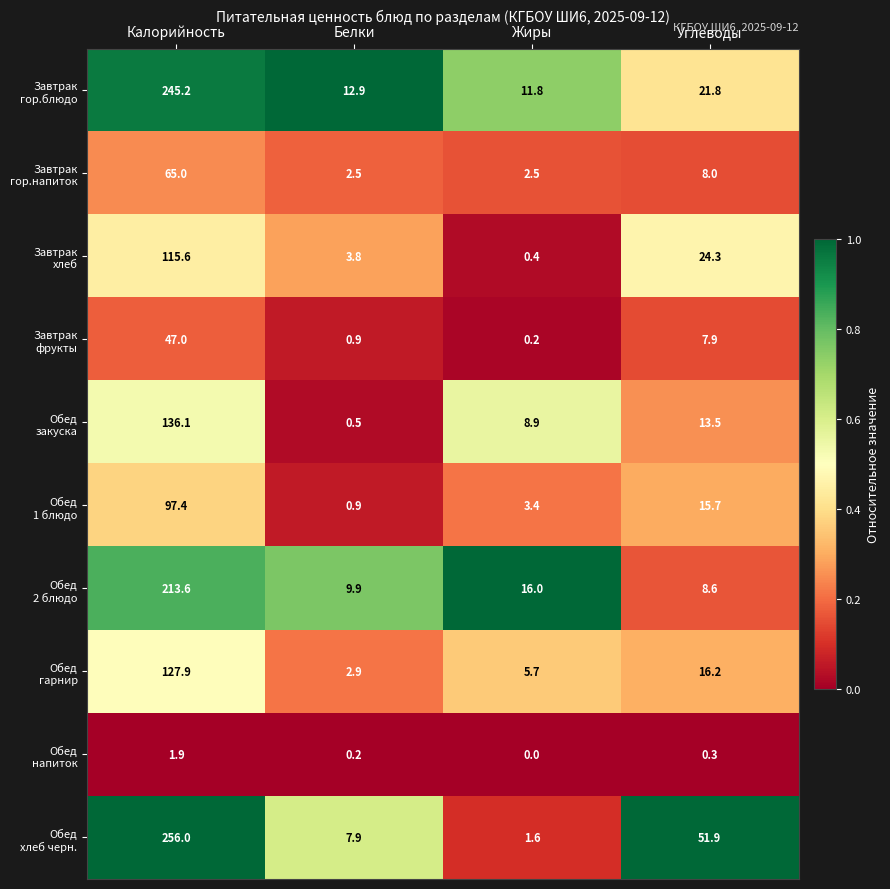

What is the spread (max minus min) of values at Жиры?

16.0